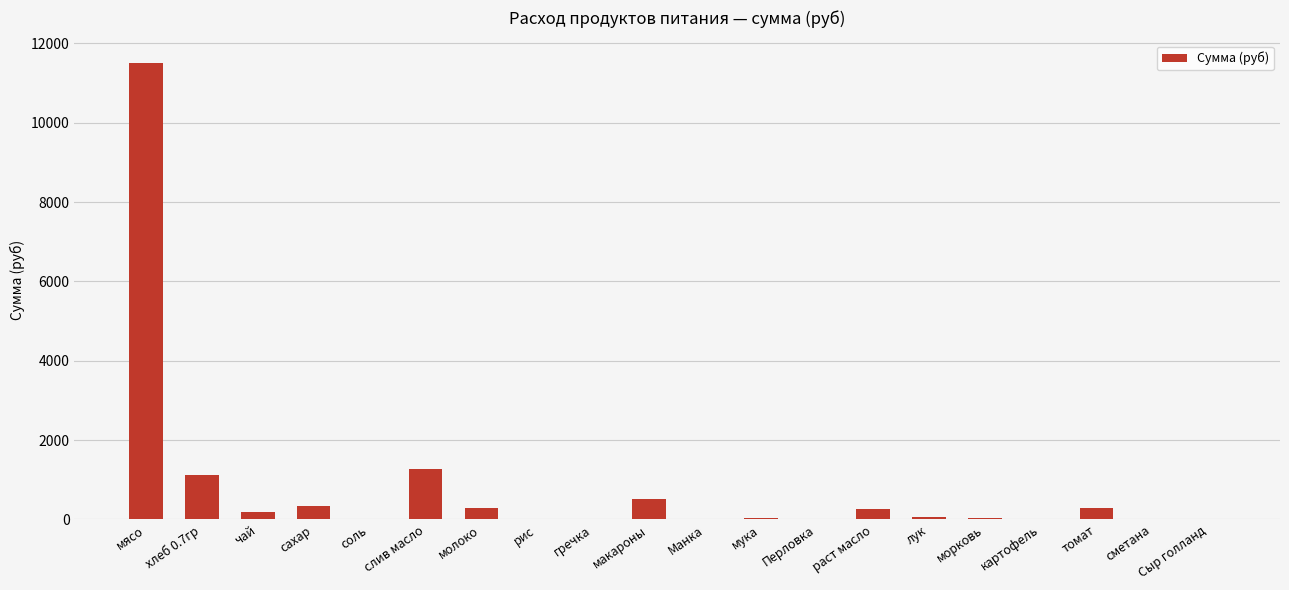

What is the change in value from слив масло to Сыр голланд?

-1281.6